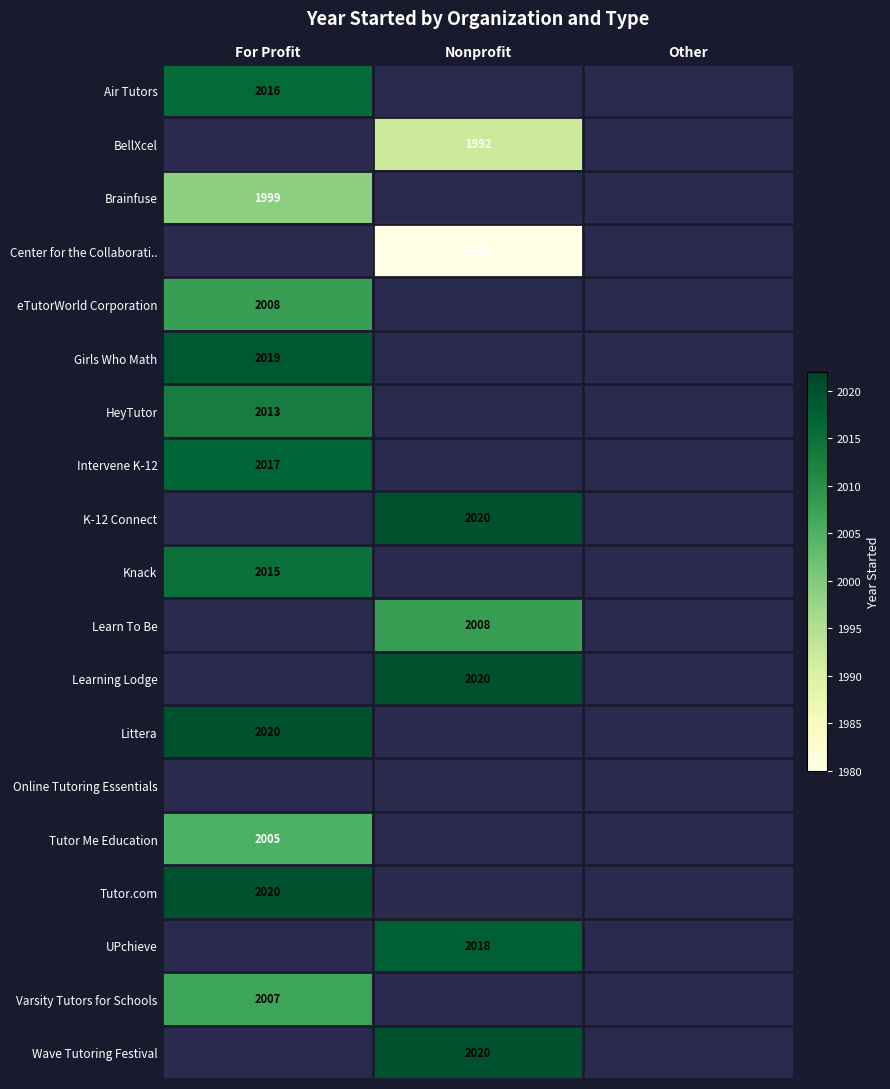

Is it true that Air Tutors equals 2016 at For Profit?

True